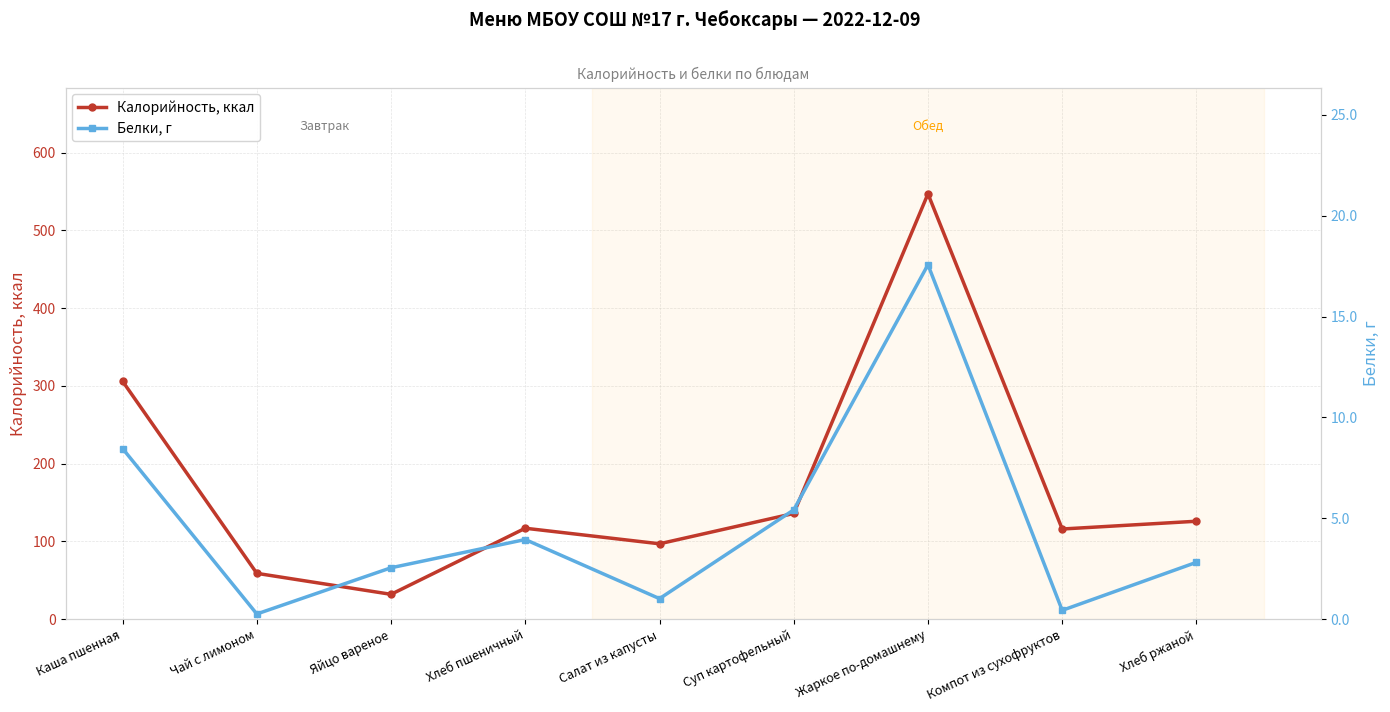

How many lines are shown in the chart?

2